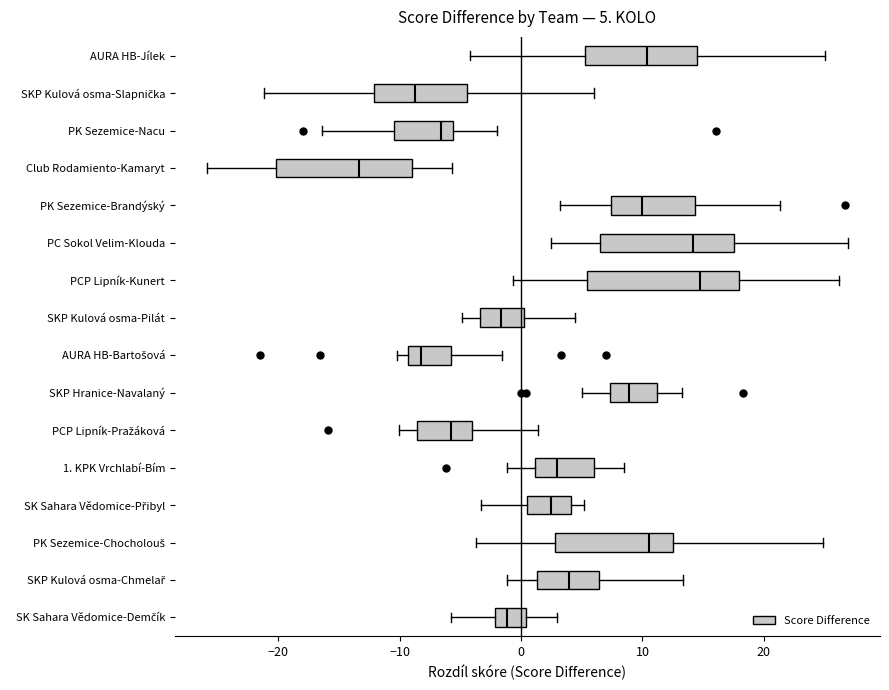

Which box is the widest, from its left edge to its right edge?

PCP Lipník-Kunert